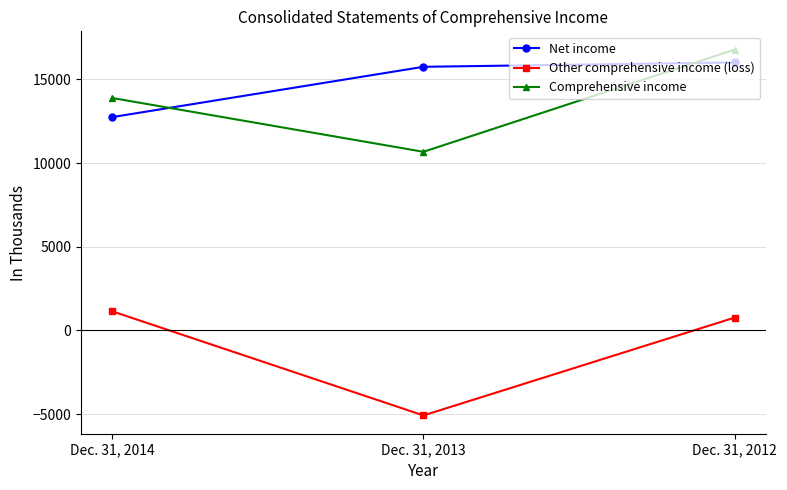

What are all the series names shown in the legend?

Net income, Other comprehensive income (loss), Comprehensive income